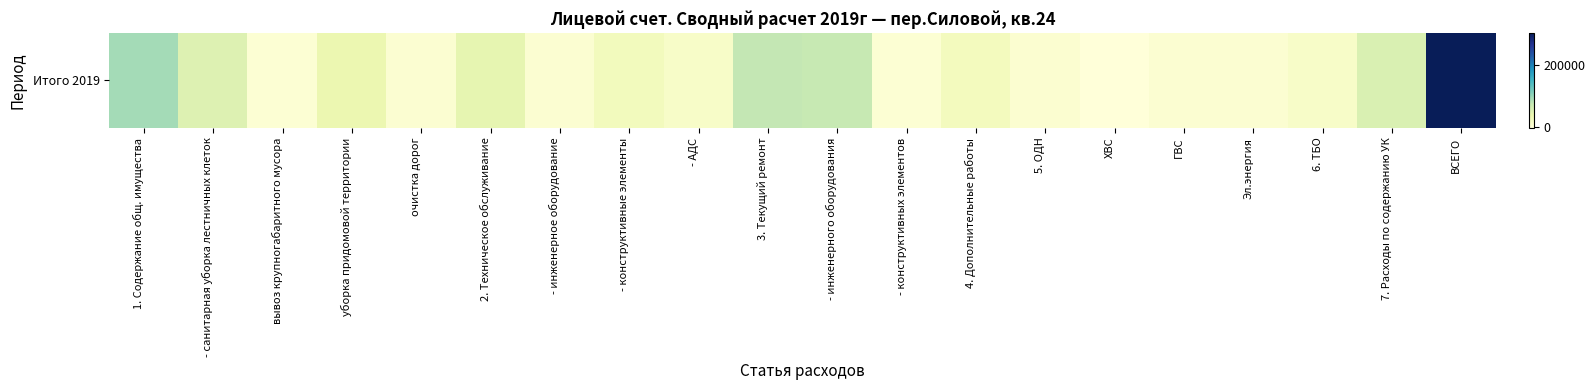

List the labels in order of value, largest first.

ВСЕГО, 1. Содержание общ. имущества, 3. Текущий ремонт, - инженерного оборудования, 7. Расходы по содержанию УК, - санитарная уборка лестничных клеток, 2. Техническое обслуживание, уборка придомовой территории, - конструктивные элементы, 4. Дополнительные работы, - АДС, 6. ТБО, 5. ОДН, Эл.энергия, - инженерное оборудование, ГВС, очистка дорог, вывоз крупногабаритного мусора, - конструктивных элементов, ХВС